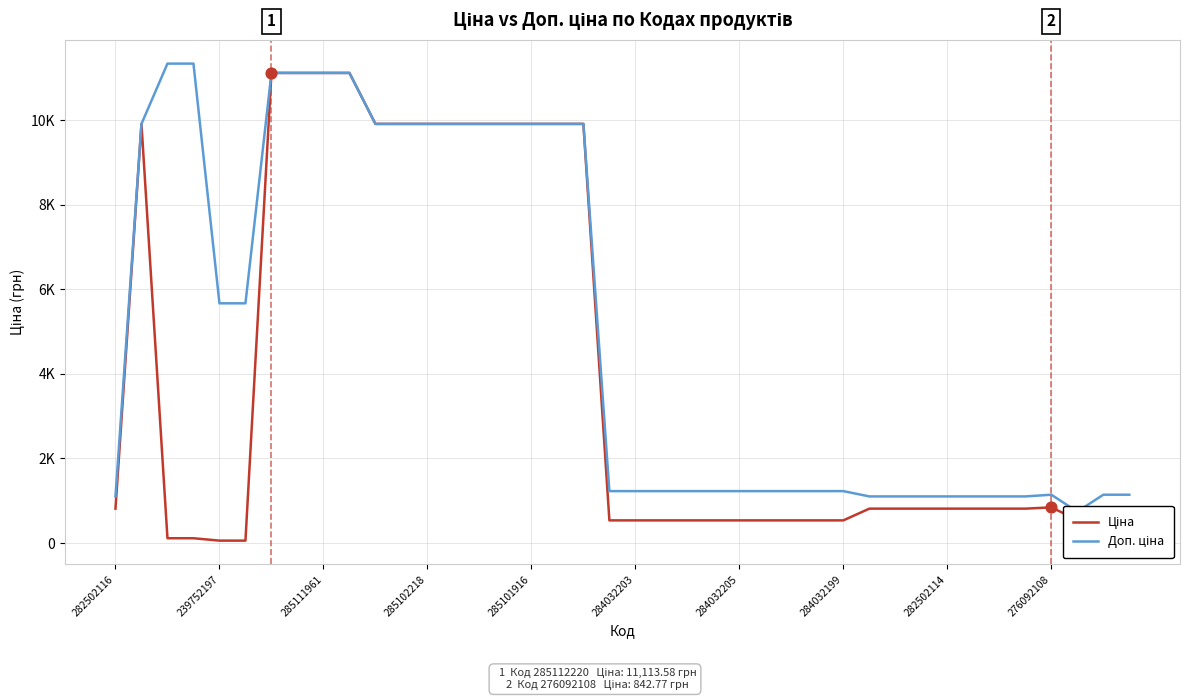

At how many categories does at least one series exceed 559?

40